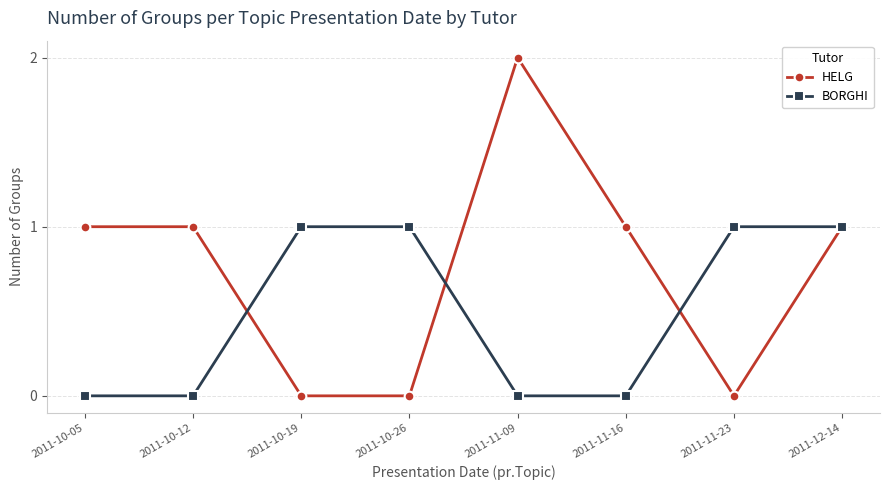

Where do BORGHI and HELG first cross each other?

2011-10-12 and 2011-10-19